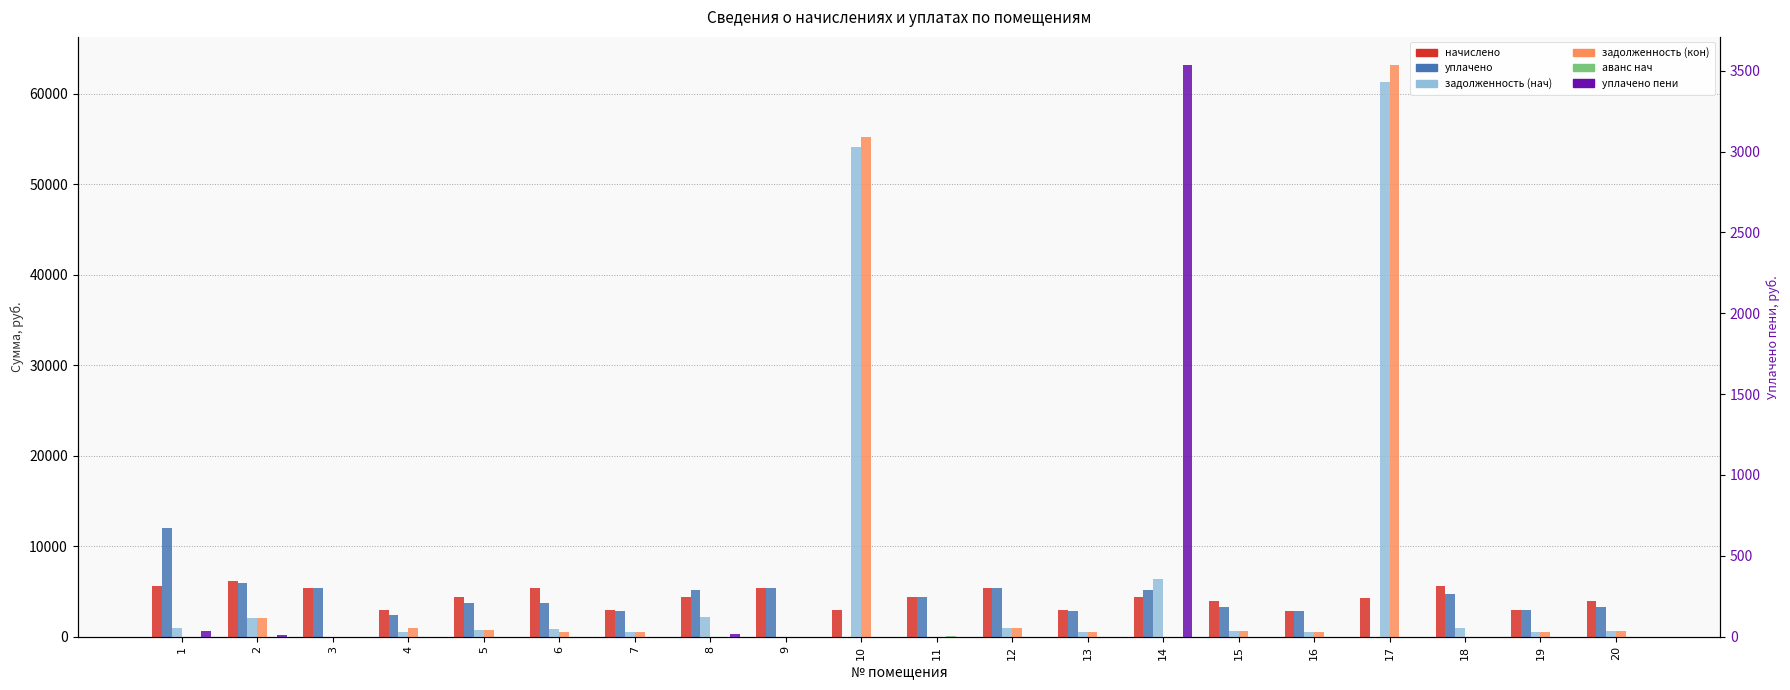

Which series changed the most between 5 and 9?

уплачено